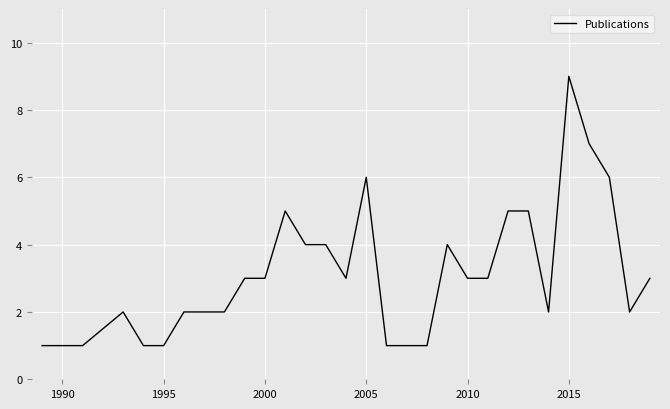

Is this an area chart (filled region under the line)?

No